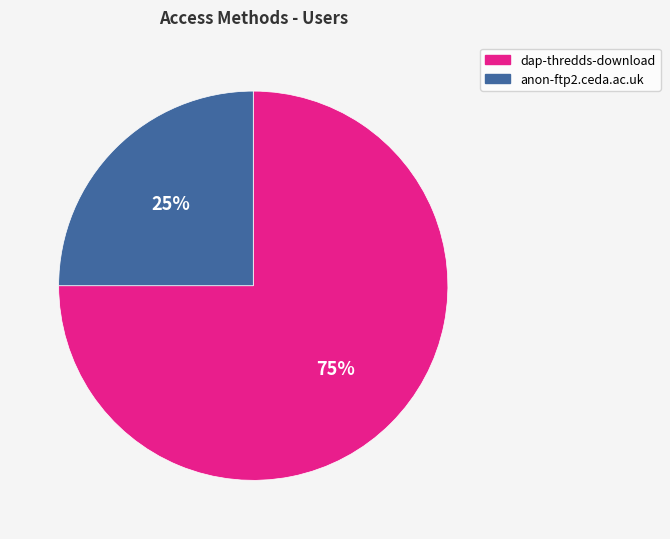

What is the smallest slice in the pie chart?

anon-ftp2.ceda.ac.uk